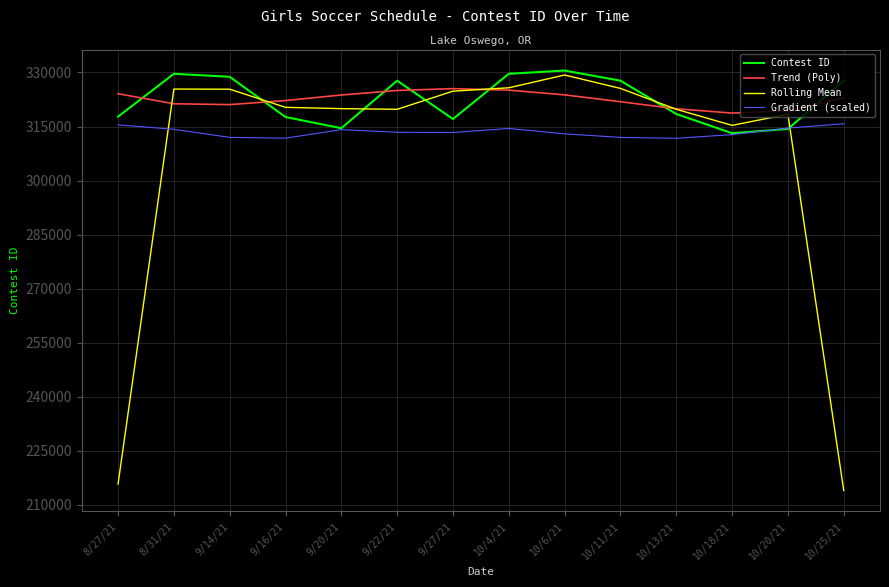

At 8/31/21, list the series in order from smallest to largest.

Gradient (scaled), Trend (Poly), Rolling Mean, Contest ID